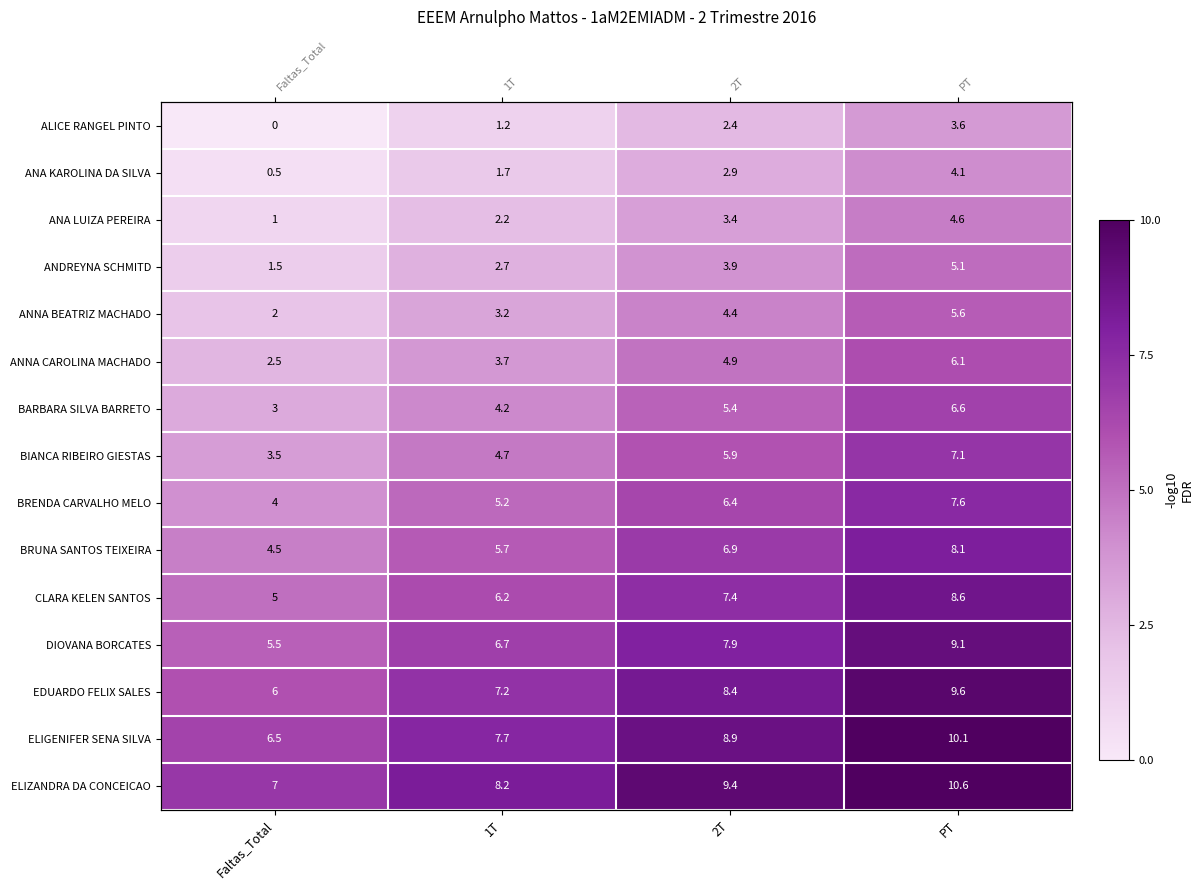

Count the number of data series in this chart.

15